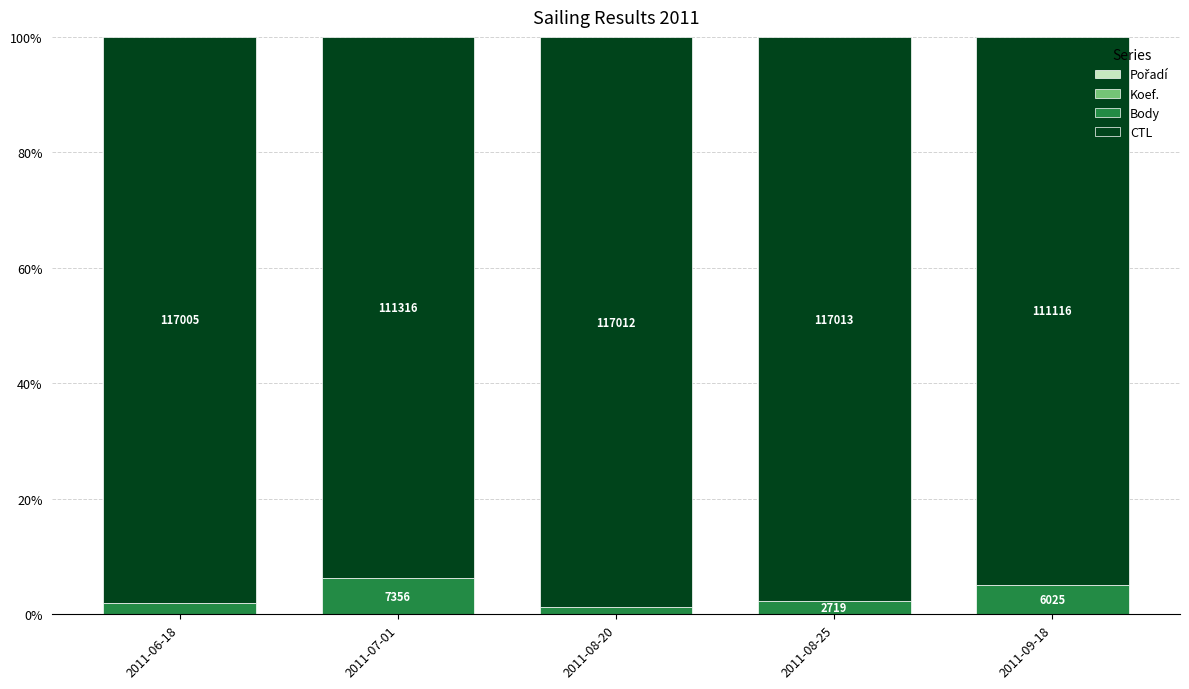

The Pořadí series shows 0.0 at 2011-08-25. True or false?

True